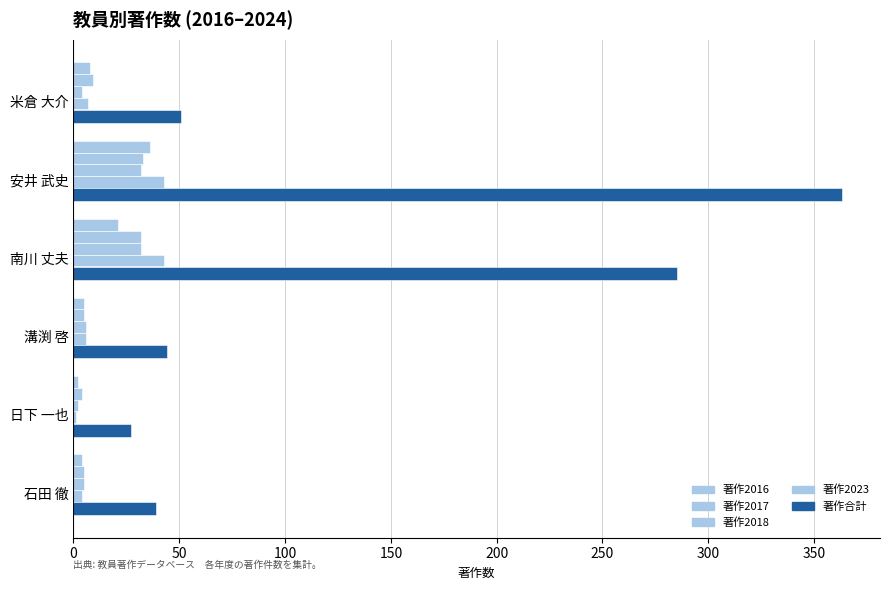

How many series are shown in this chart?

5